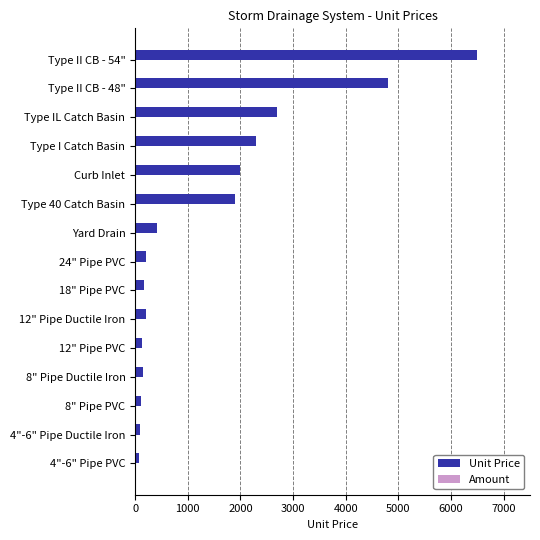

Approximately how many times larger is the value at Type I Catch Basin compared to Type IL Catch Basin?

0.9